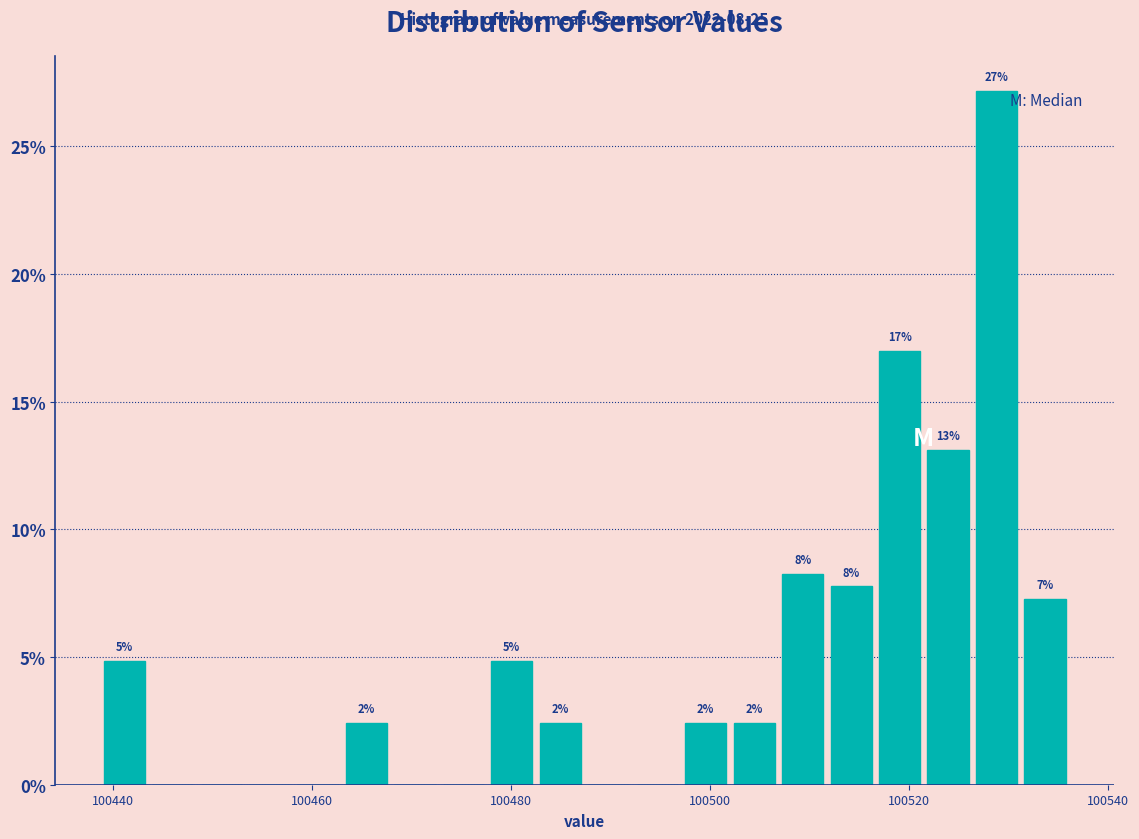

Read against the x-axis, roughly where is the centre of the tallest bar?

100528